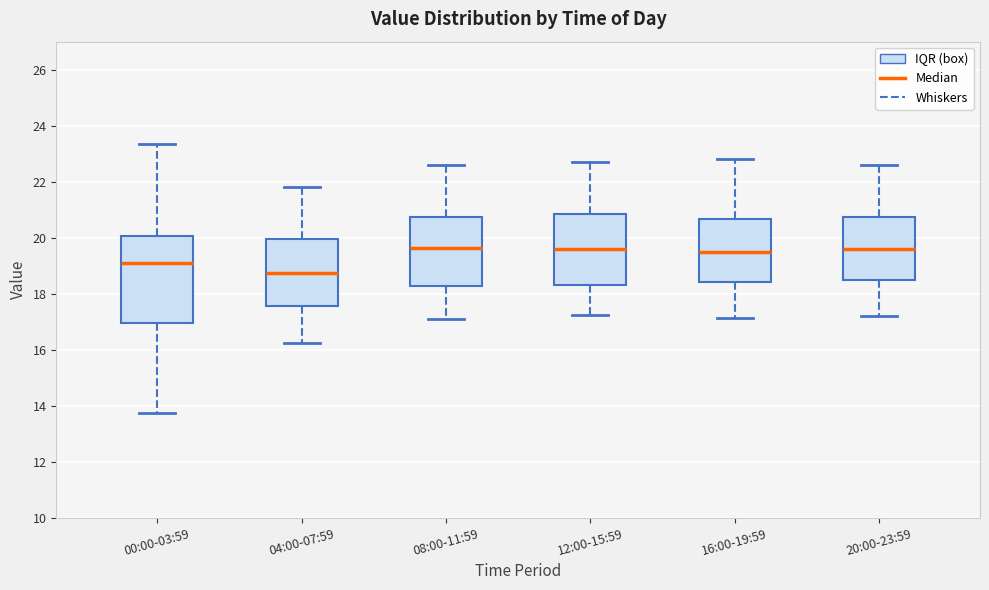

Reading left to right, read every box against the y-axis: the position of its median line, the range the box covers, and the ends of its whiskers. The values are not printed on the chart, so give them approximately, as read against the axis.

00:00-03:59: median 19.2, box 17.0 to 20.0, whiskers 13.8 to 23.4
04:00-07:59: median 18.8, box 17.6 to 20.0, whiskers 16.2 to 21.8
08:00-11:59: median 19.6, box 18.2 to 20.8, whiskers 17.2 to 22.6
12:00-15:59: median 19.6, box 18.4 to 20.8, whiskers 17.2 to 22.8
16:00-19:59: median 19.4, box 18.4 to 20.6, whiskers 17.2 to 22.8
20:00-23:59: median 19.6, box 18.4 to 20.8, whiskers 17.2 to 22.6